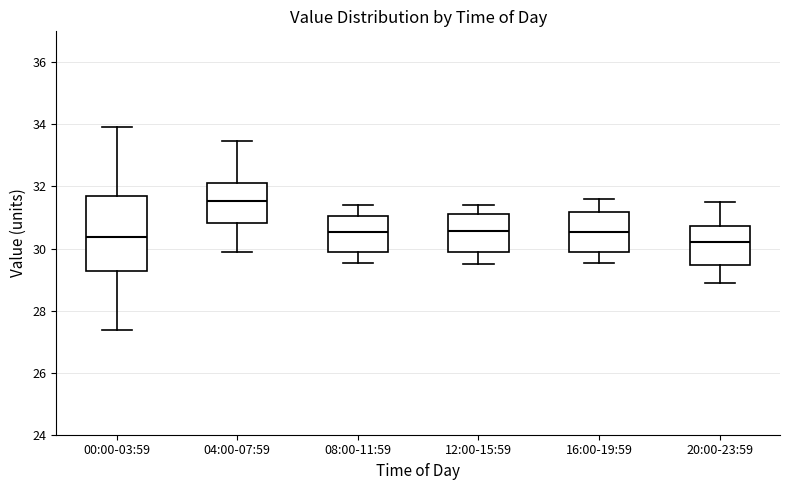

Reading left to right, transcribe this box plot: for each box, give where its median line is, the range the box spans, and where its two whiskers end, as read against the y-axis. The values are not printed on the chart, so give them approximately, as read against the axis.

00:00-03:59: median 30.4, box 29.2 to 31.6, whiskers 27.4 to 34.0
04:00-07:59: median 31.6, box 30.8 to 32.2, whiskers 29.8 to 33.4
08:00-11:59: median 30.6, box 30.0 to 31.0, whiskers 29.6 to 31.4
12:00-15:59: median 30.6, box 29.8 to 31.2, whiskers 29.6 to 31.4
16:00-19:59: median 30.6, box 29.8 to 31.2, whiskers 29.6 to 31.6
20:00-23:59: median 30.2, box 29.4 to 30.8, whiskers 29.0 to 31.6